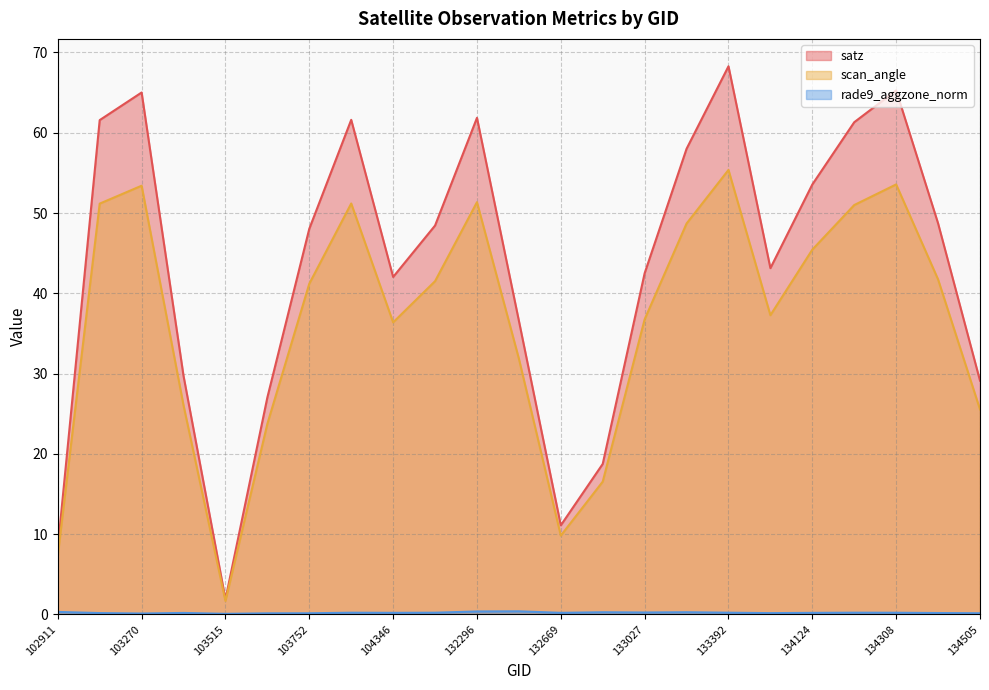

Which category has the highest value across all series?

133392